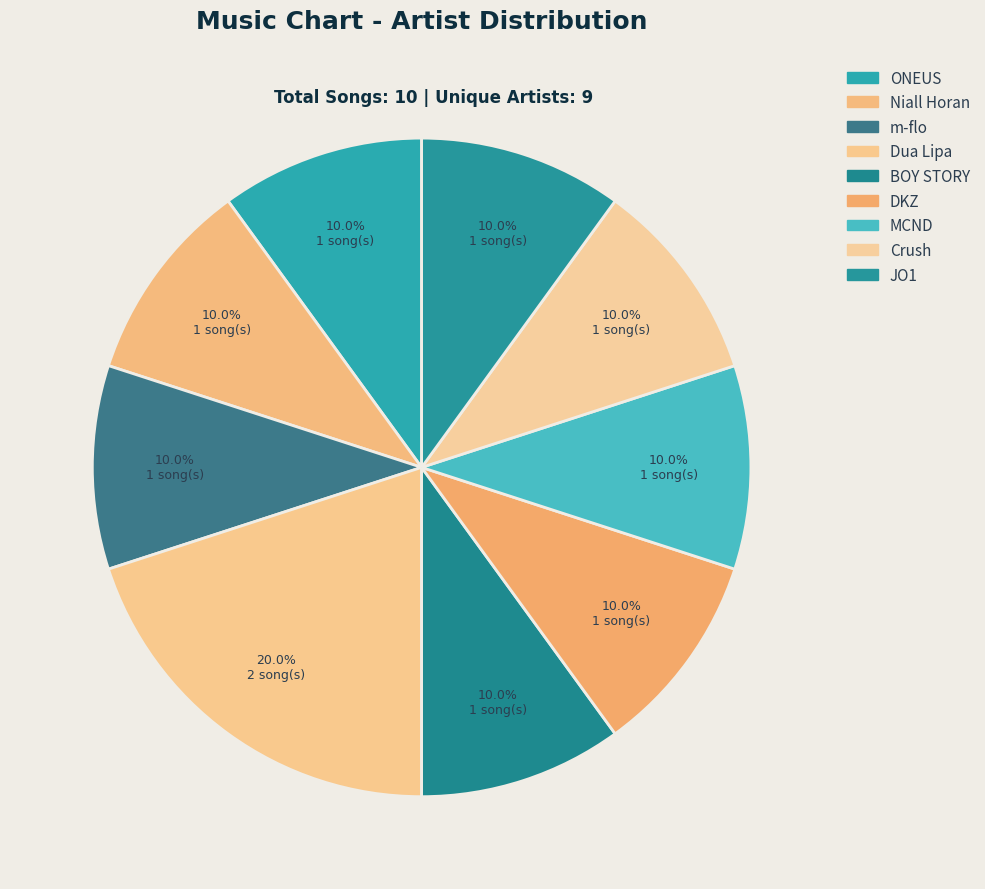

What is the largest slice in the pie chart?

Dua Lipa